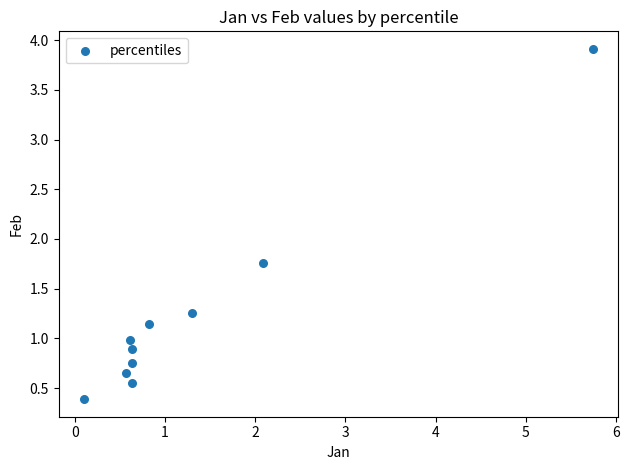

What is the range of X values (max minus min)?

5.6